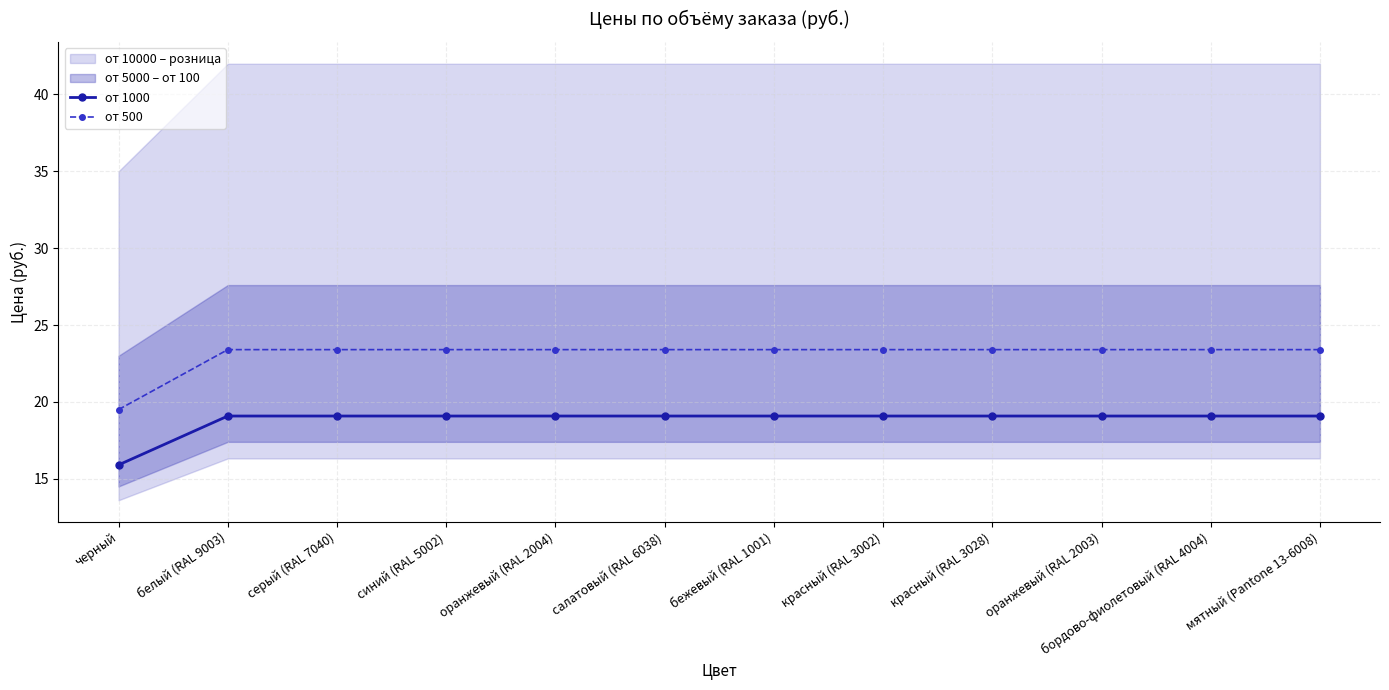

What is the approximate value of от 500 at мятный (Pantone 13-6008)?

23.4